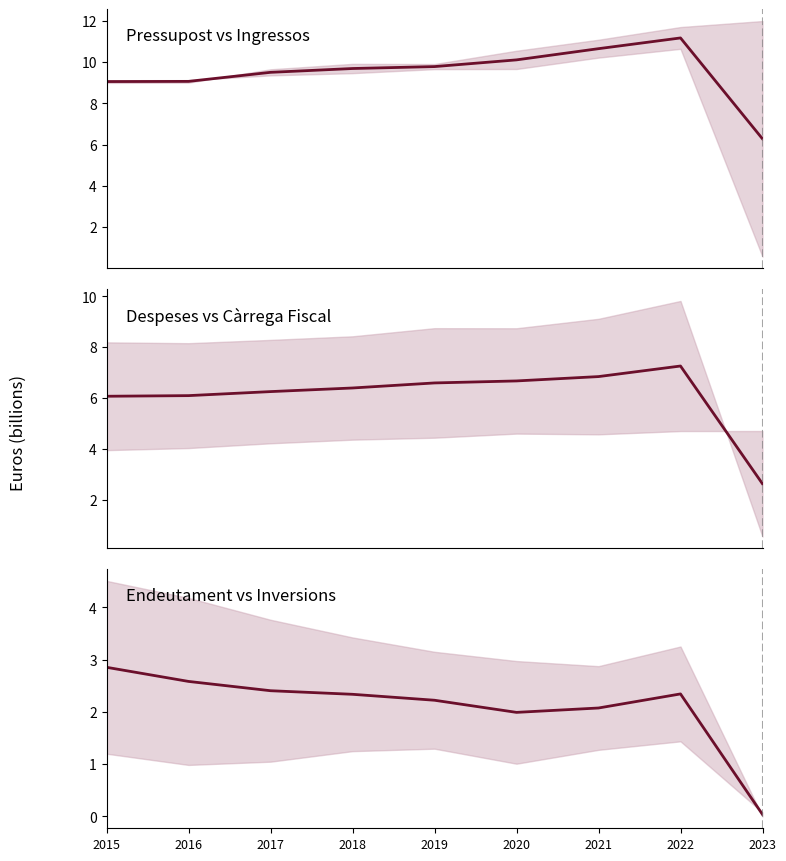

What are all the series names shown in the legend?

Pressupost (midline), Despeses (midline), Endeutament (midline)